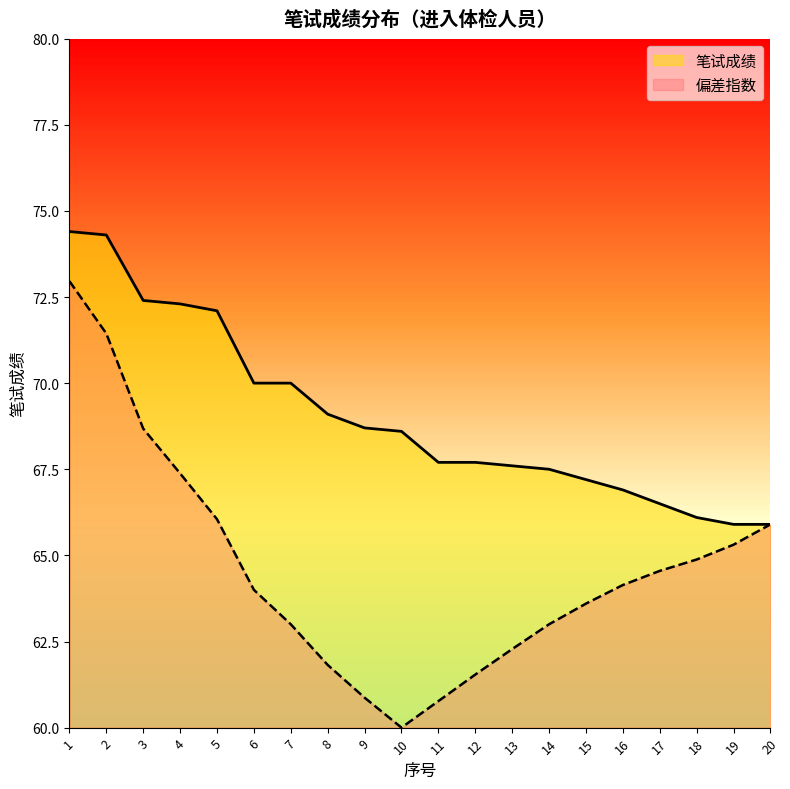

What is the difference between the values at 9 and 20?

2.8